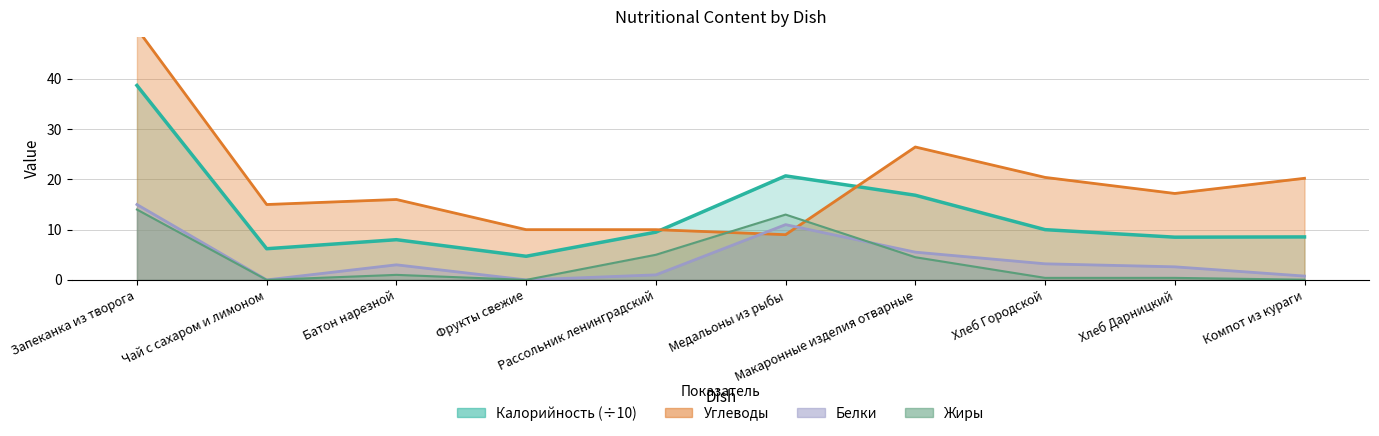

What is the average value of the Жиры series?

3.8